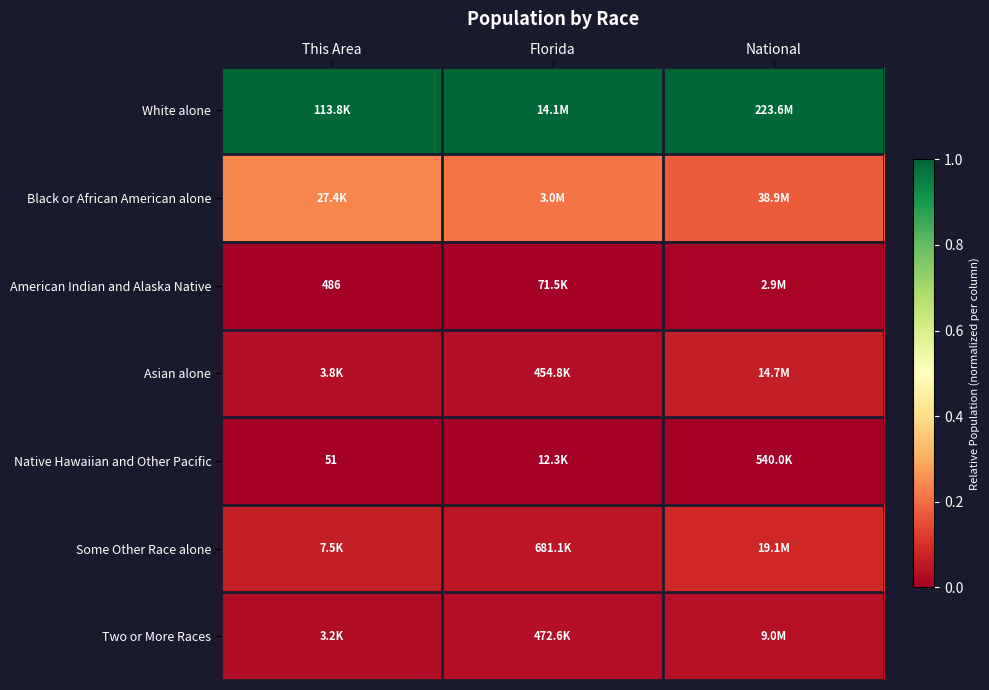

Count the Black or African American alone values in the range 0 to 1.

3